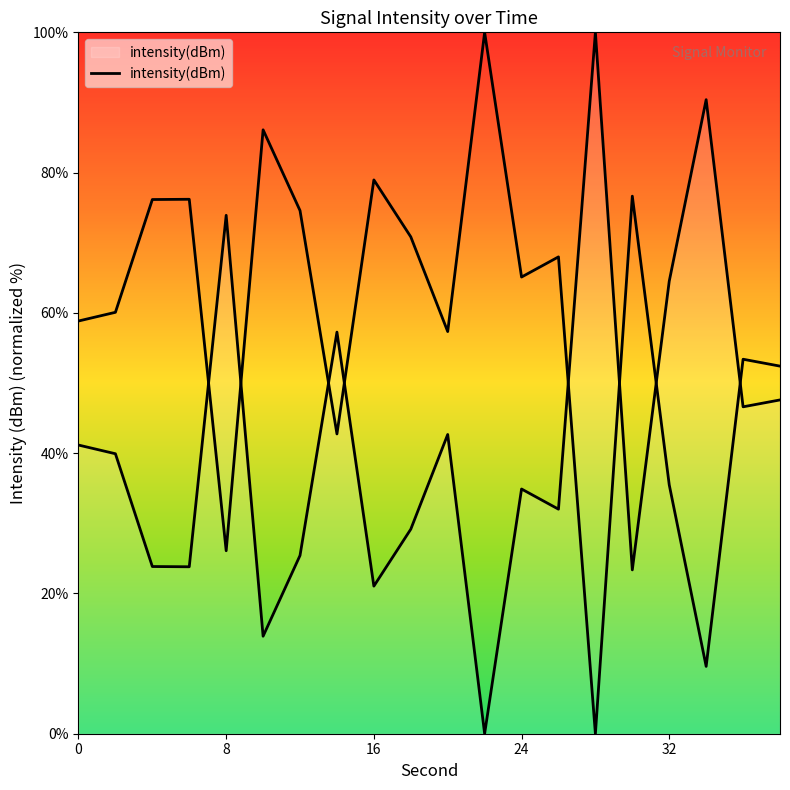

How many lines are shown in the chart?

1